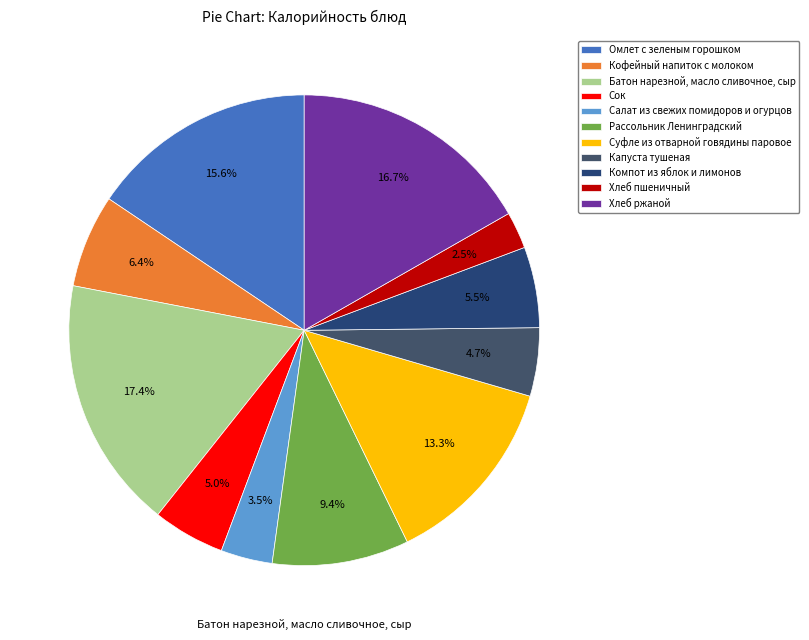

Does any single category account for the majority?

No